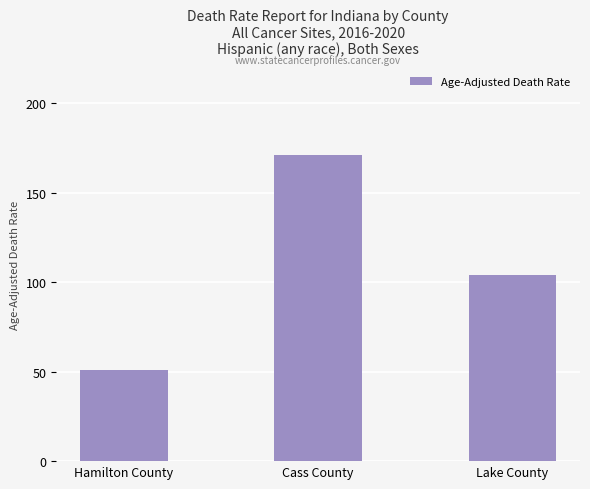

What is the difference between the maximum and minimum values?

119.9